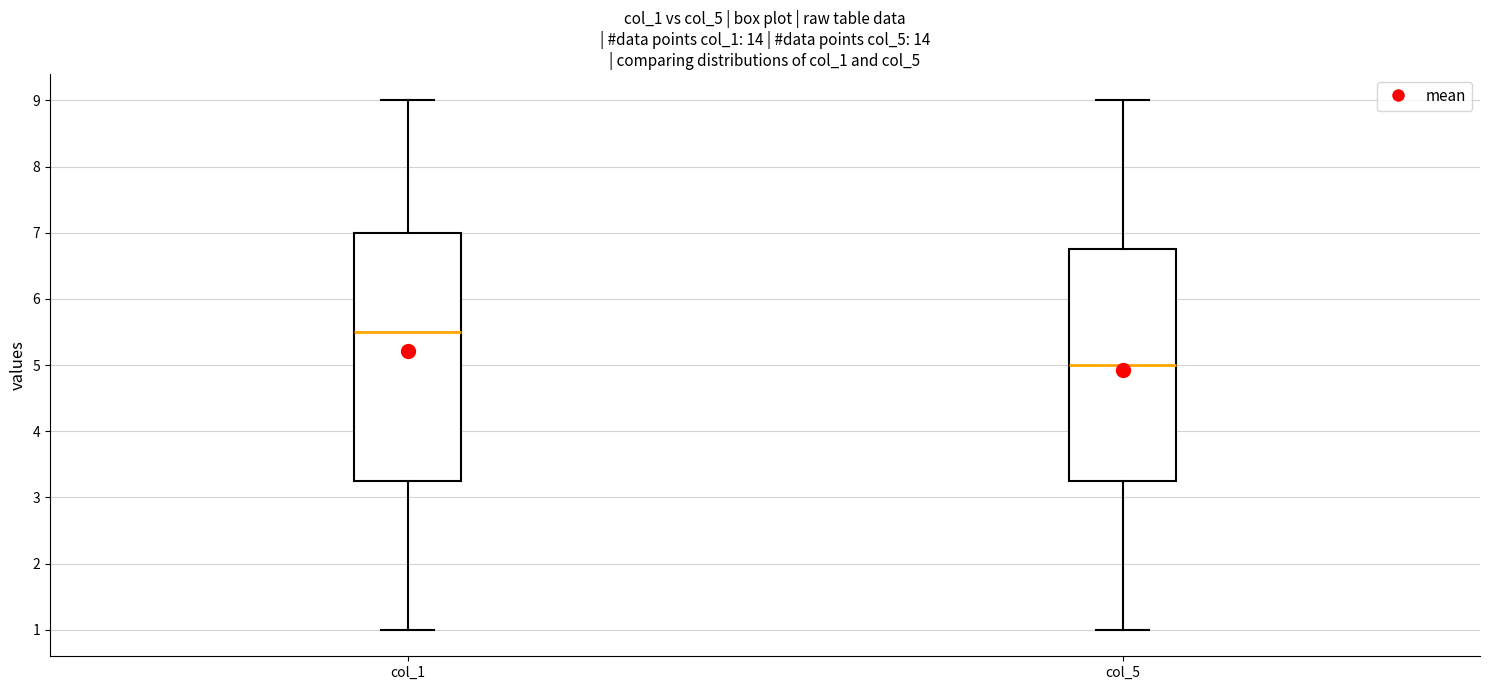

Which box's median line is the lowest?

col_5